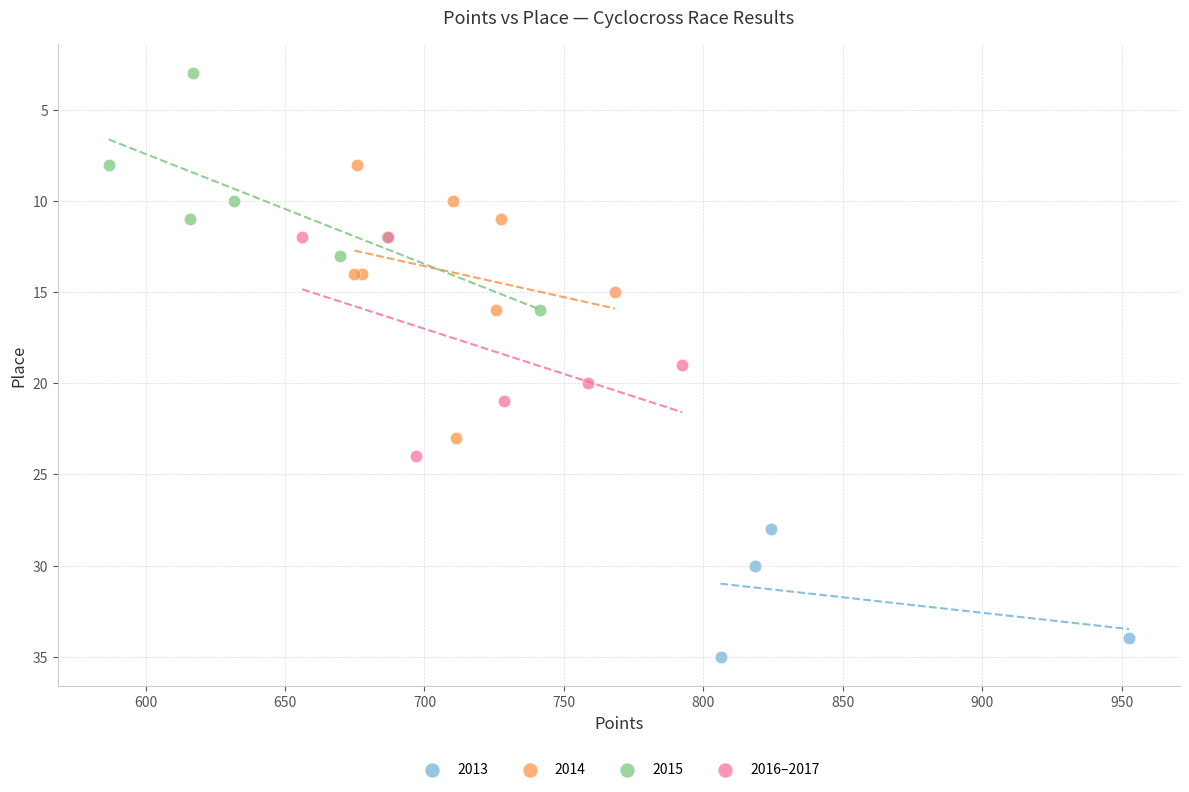

Which series reaches the maximum Y coordinate?

2013